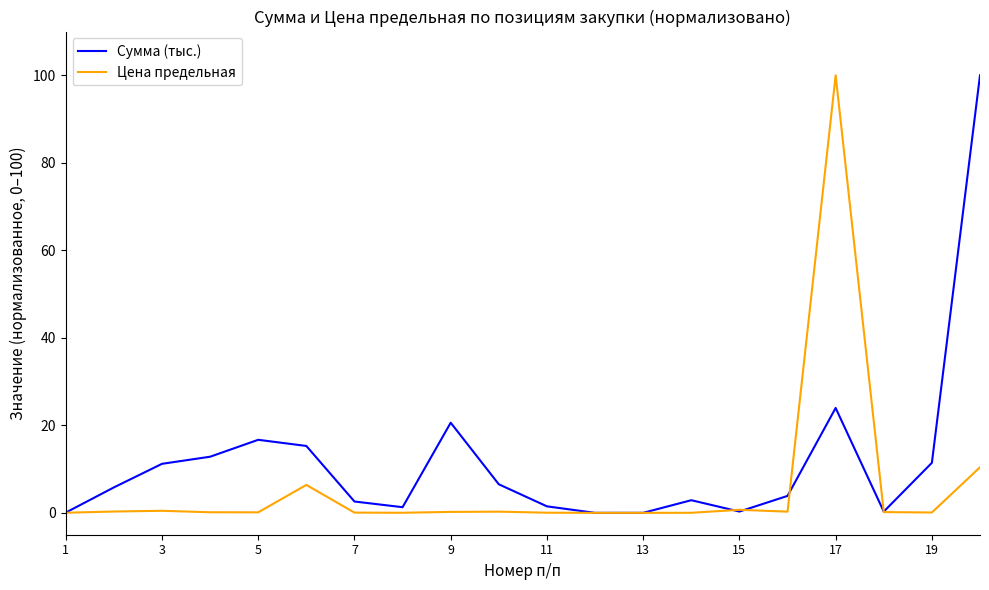

Rank the series by their average value, from highest to lowest.

Сумма (тыс.), Цена предельная